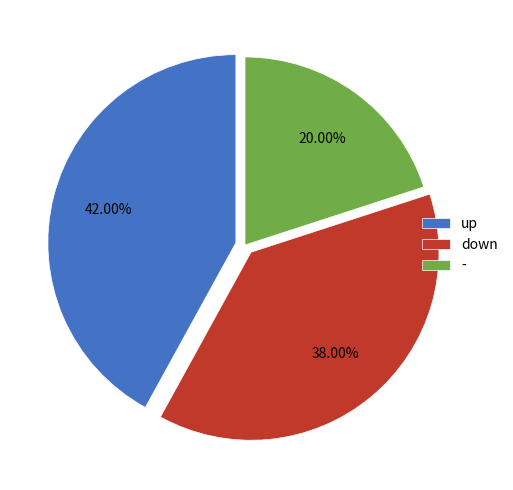

To the nearest percent, what is the difference between the up and - slice percentages?

22%